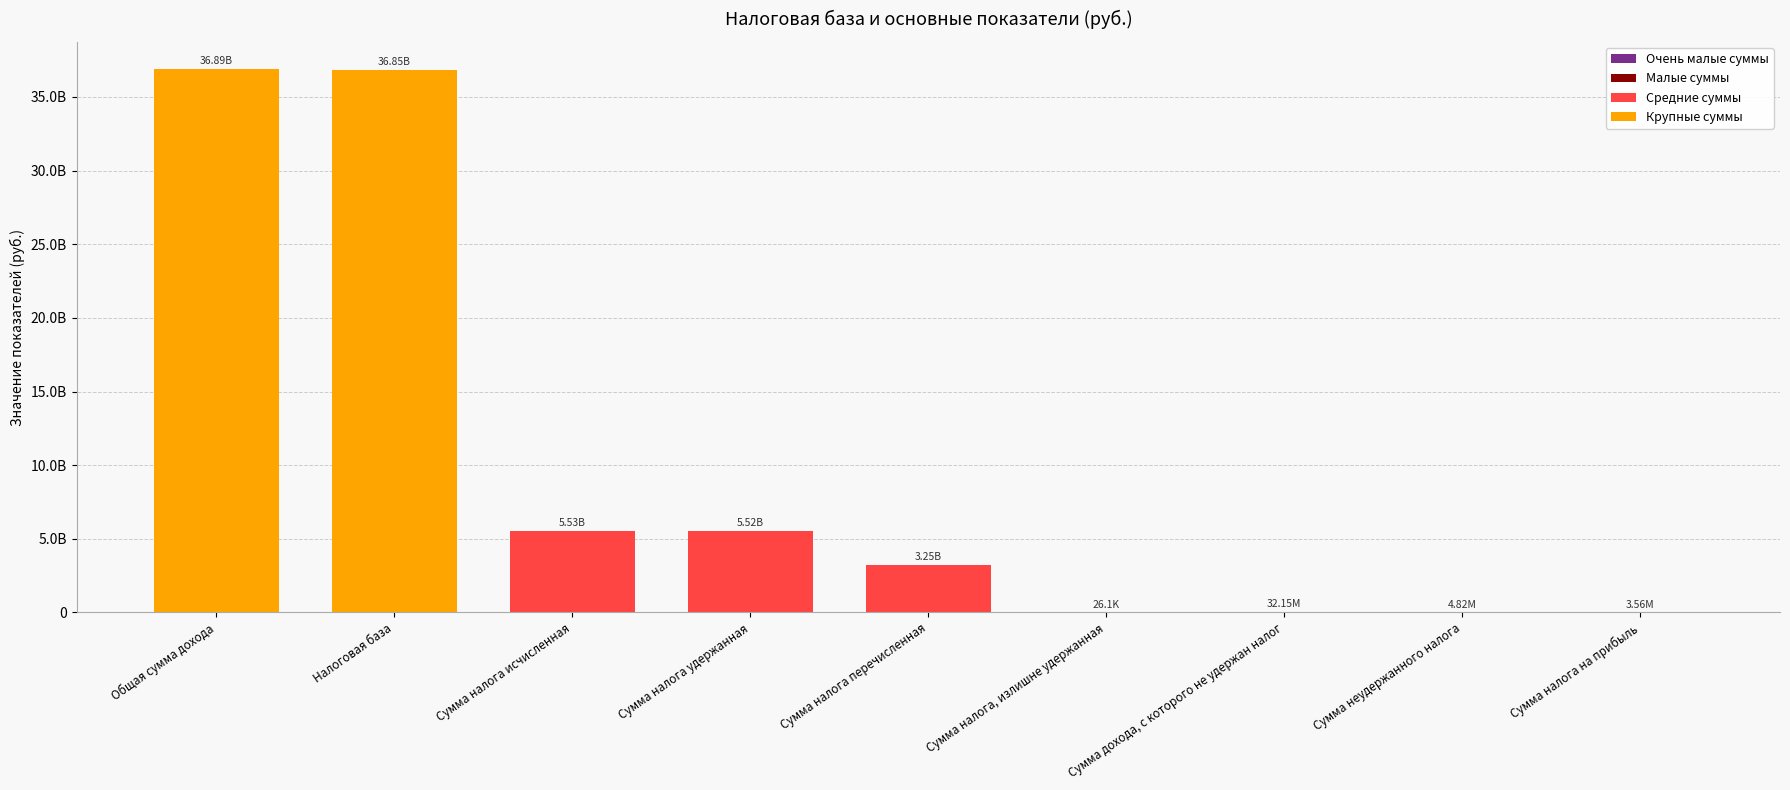

What is the label of the 5th bar from the left?

Сумма налога перечисленная